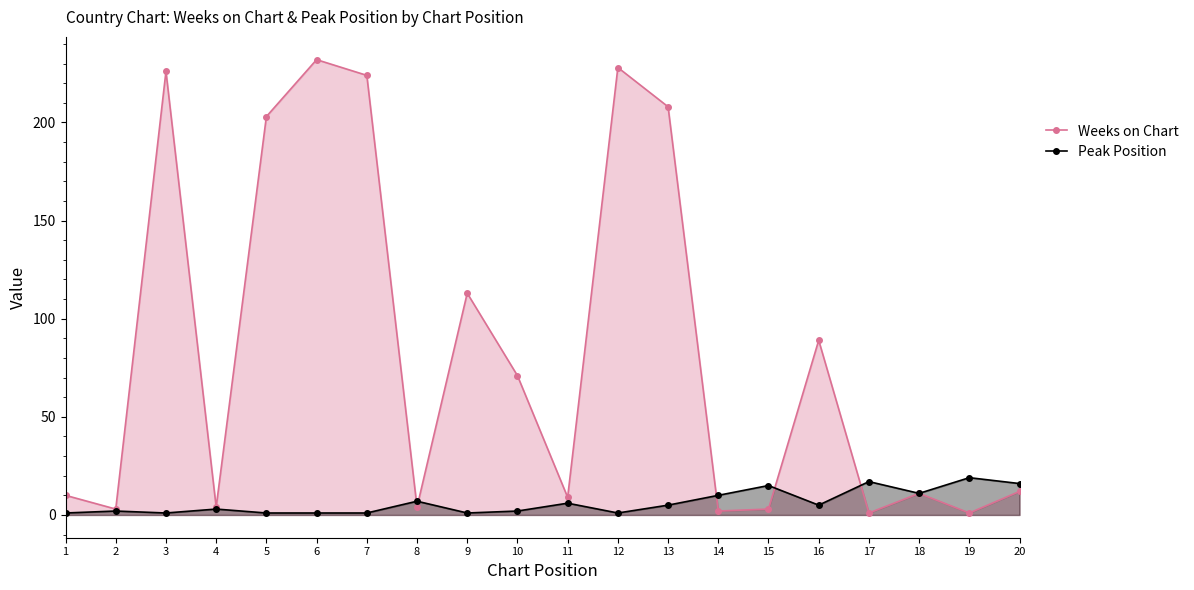

How many lines are shown in the chart?

2